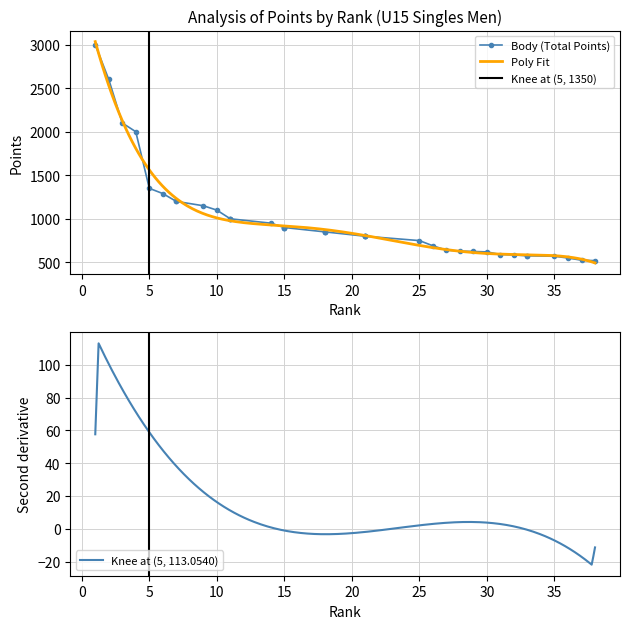

What is the lowest value of the Poly Fit series?

493.5